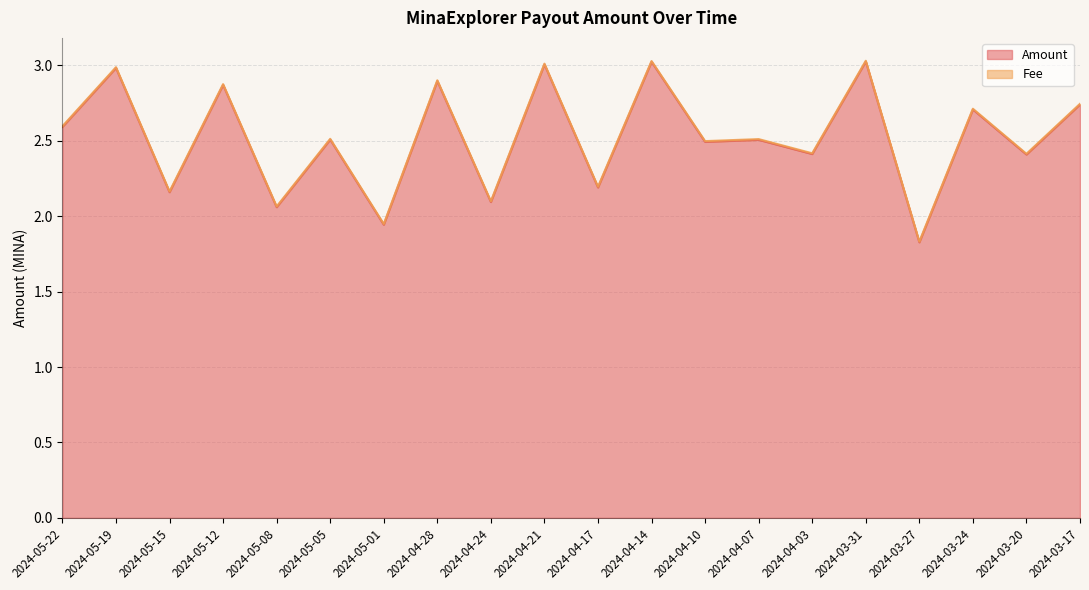

How many interior local peaks (higher than both neighbors) does the data have?

9